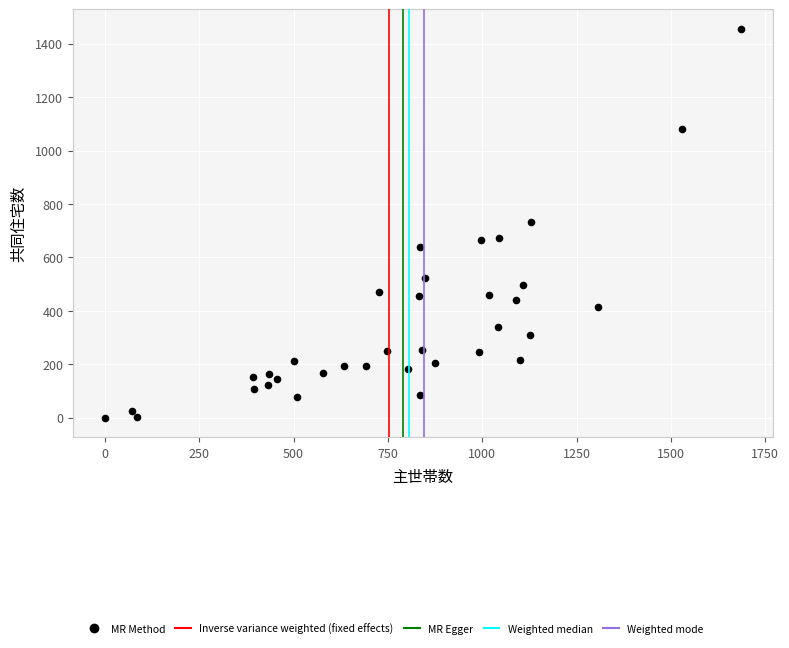

What is the range of Y values (max minus min)?

1456